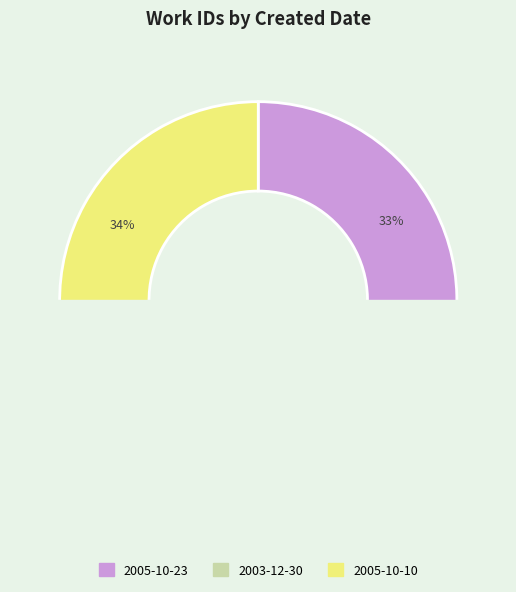

Is 2003-12-30 the majority of the pie?

No